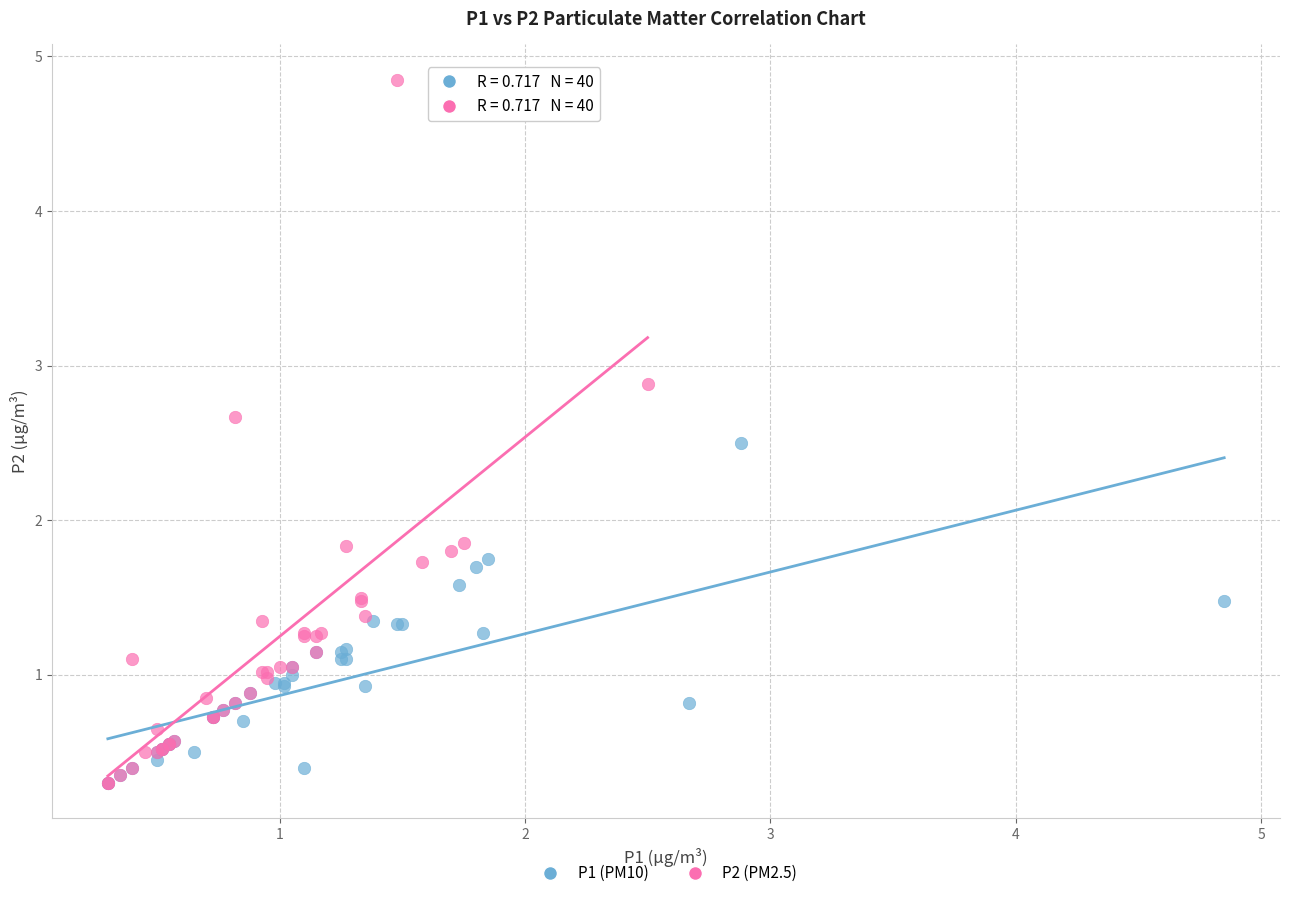

What are all the series names shown in the legend?

P1 (PM10), P2 (PM2.5)